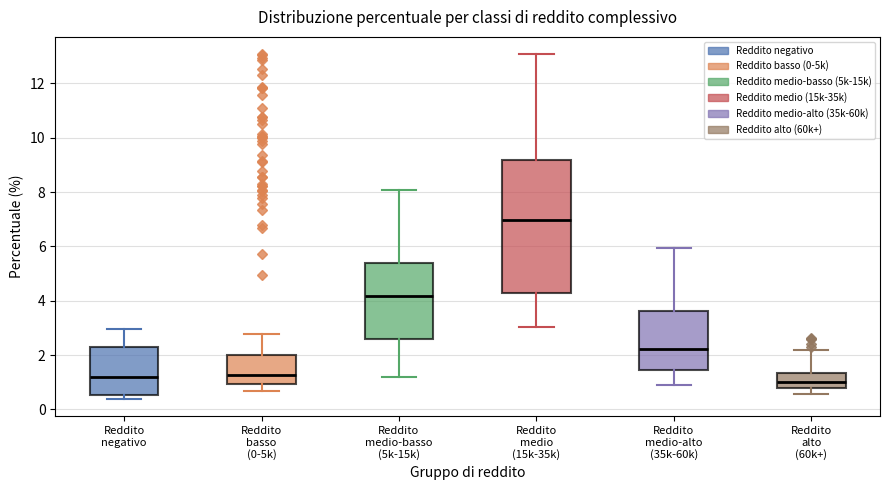

Where is the lower edge of the box for Reddito negativo on the y-axis? The values are not printed on the chart, so give them approximately, as read against the axis.

0.6